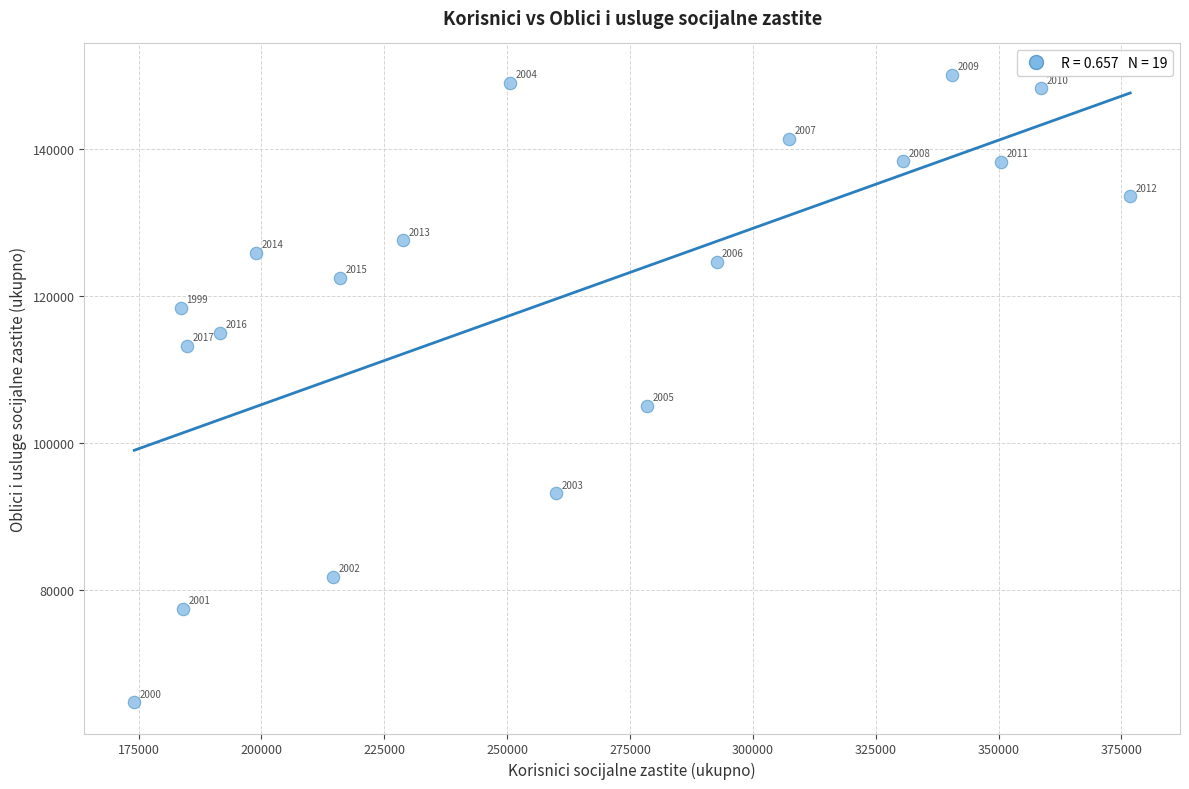

What Y value in the scatter plot is closest to 107419?

105048